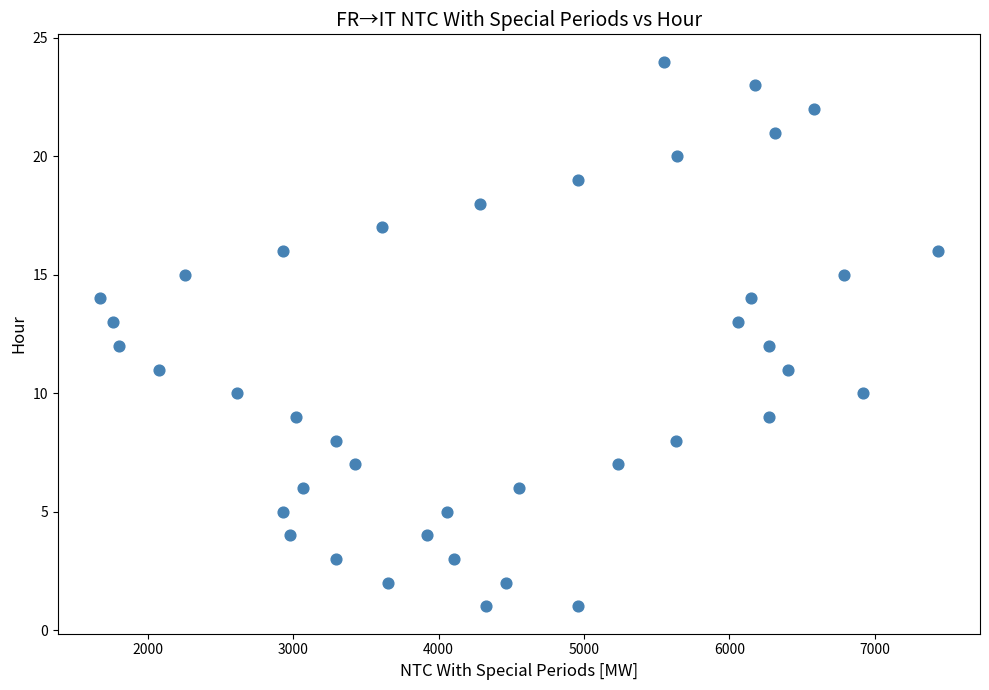

What is the range of X values (max minus min)?

5768